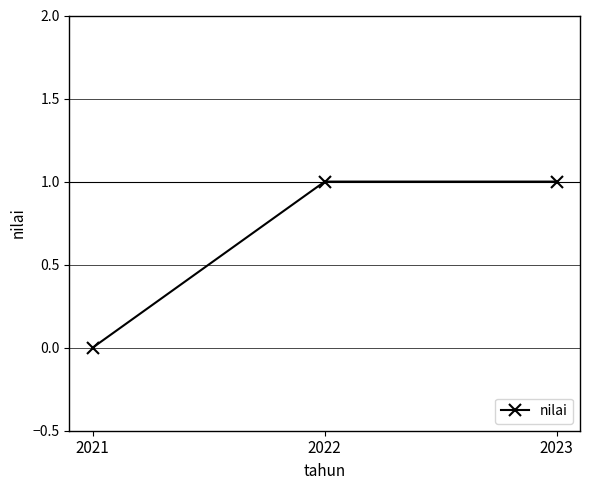

What is the value of the 2nd point from the left?

1